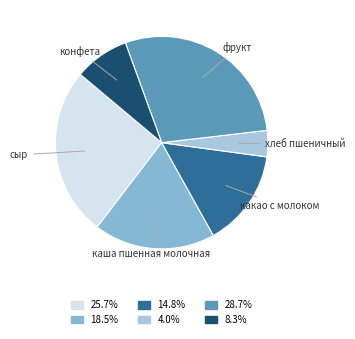

Is there any slice that represents more than half of the pie?

No